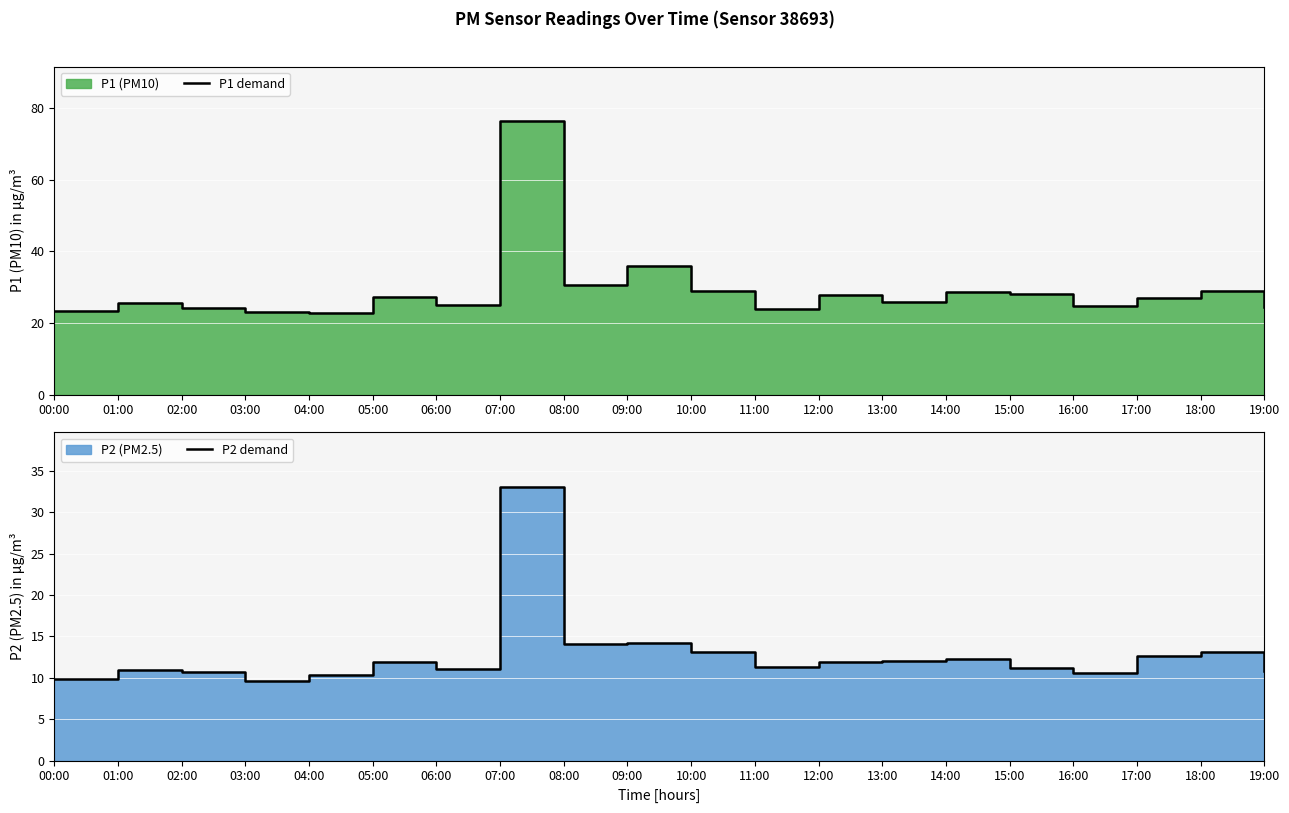

Where is the first local maximum for P1 demand?

01:00